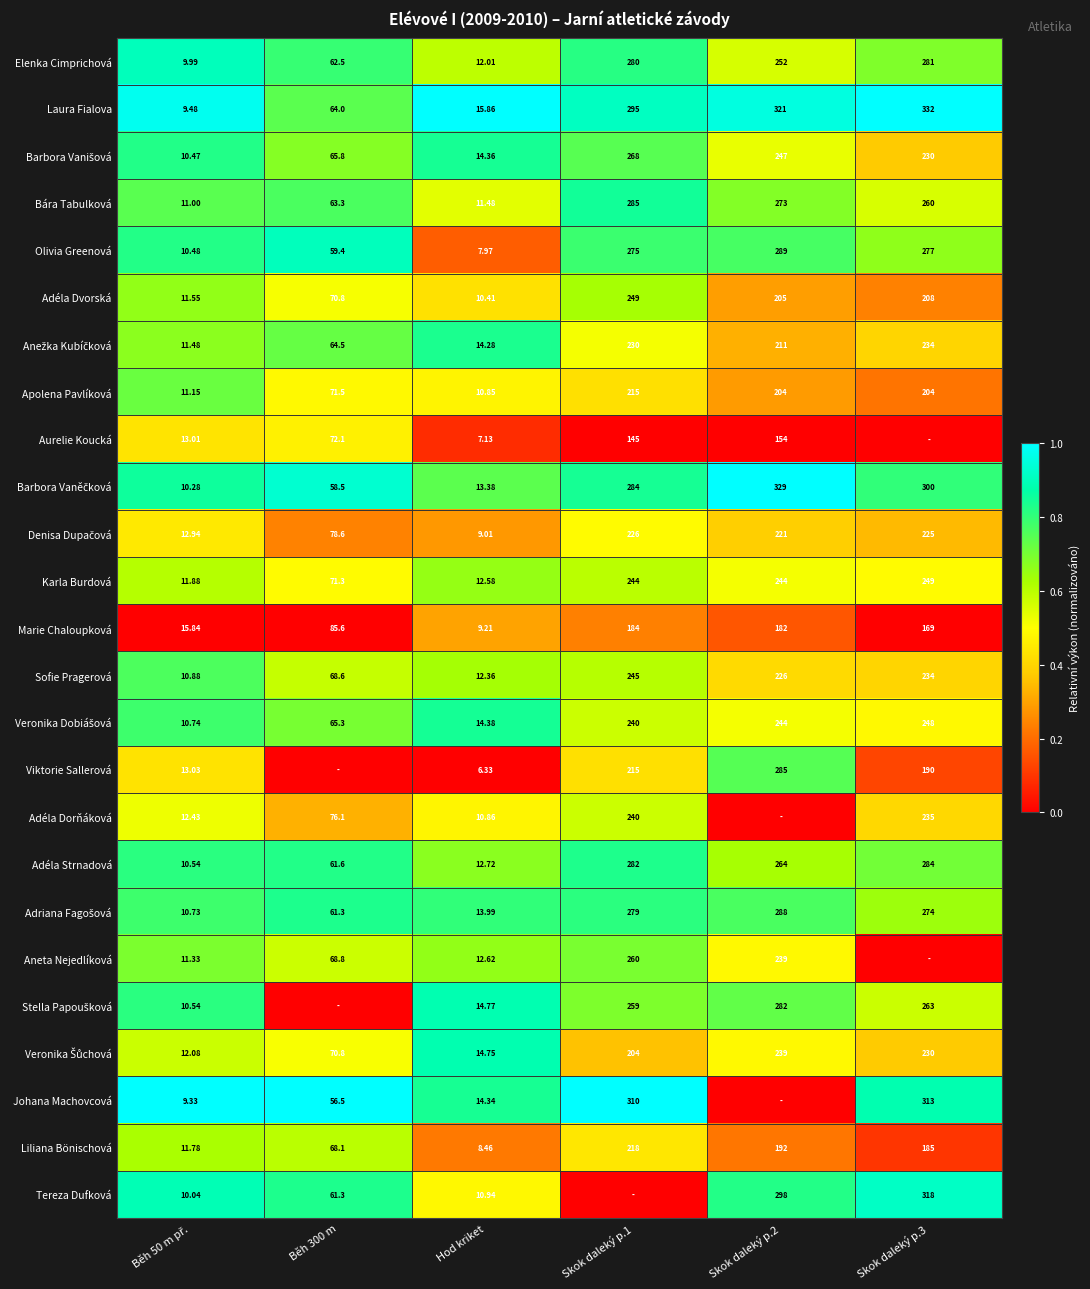

Is it true that Barbora Vaněčková equals 0.4 at Skok daleký p.1?

False